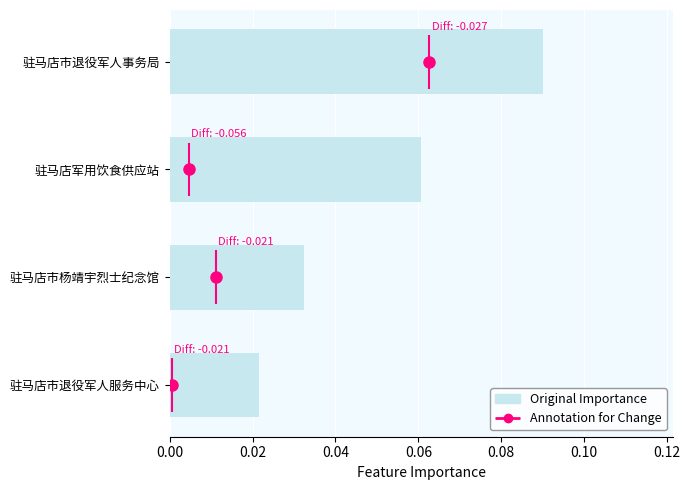

How many data points does each series have?

4